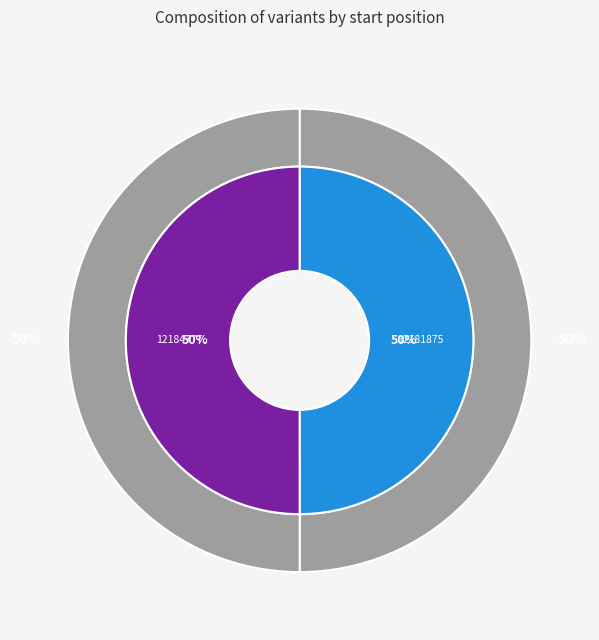

To the nearest percent, what portion does 12184777 represent?

50%